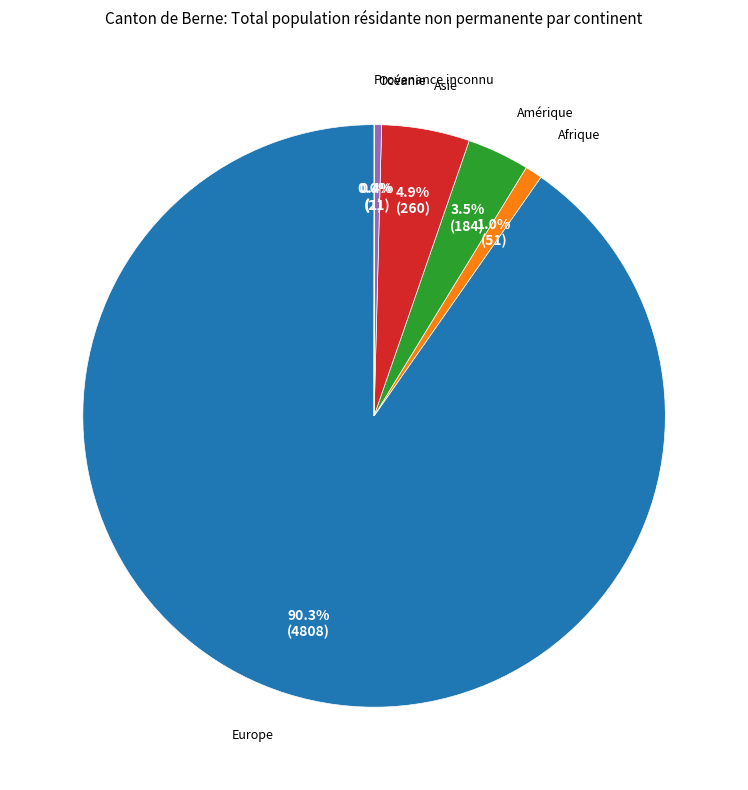

What is the largest slice in the pie chart?

Europe